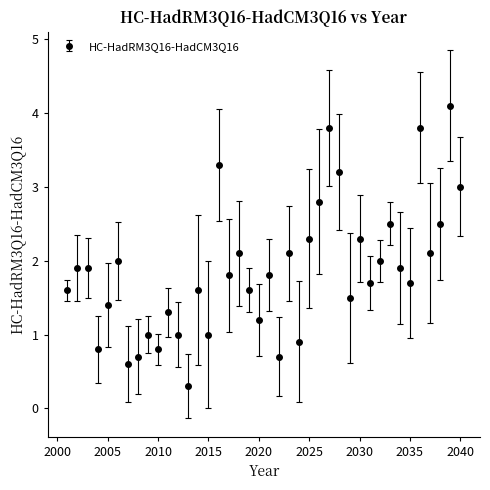

How many points are lower than both their immediate neighbors (excluding endpoints)?

13